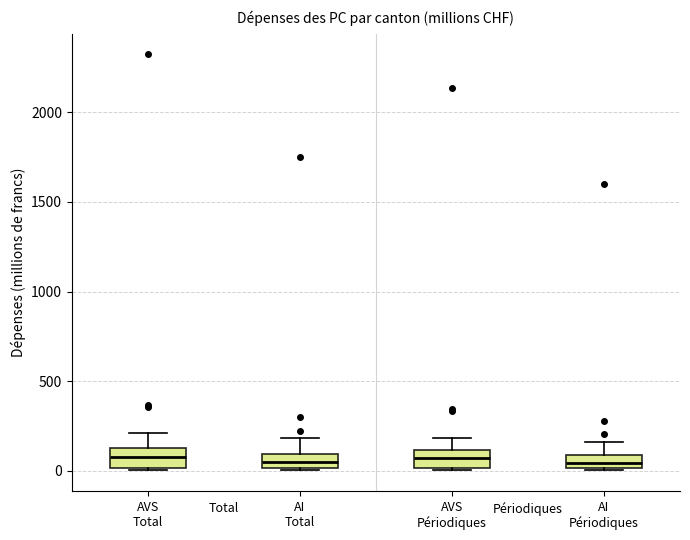

Where does the upper whisker of the box for AI Périodiques end on the y-axis? The values are not printed on the chart, so give them approximately, as read against the axis.

150